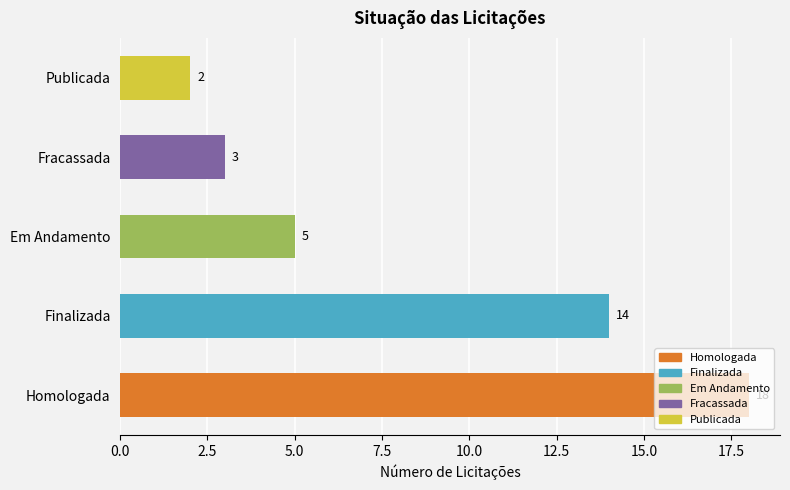

At which label is the value closest to 10?

Finalizada